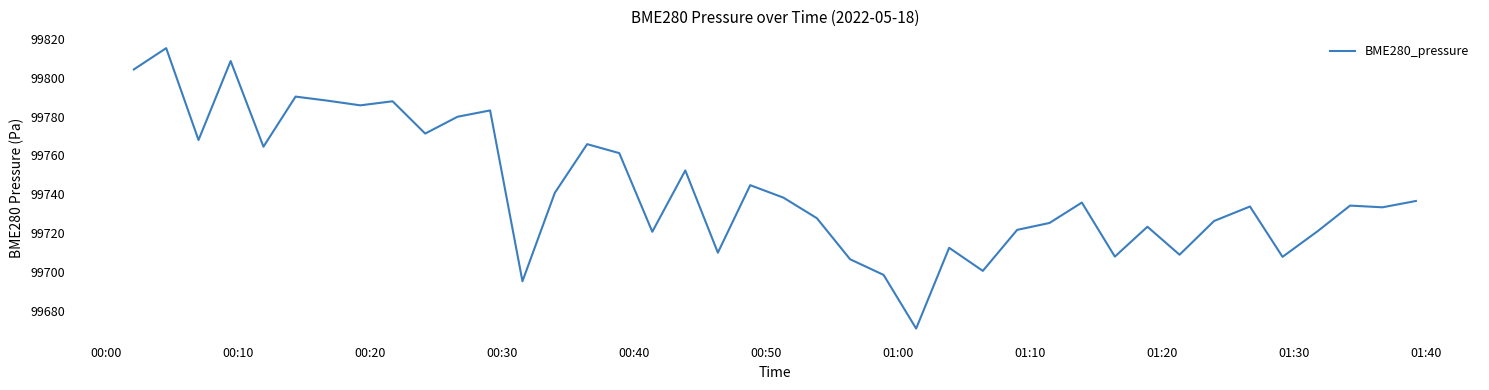

What is the difference between the maximum and minimum values?

144.3